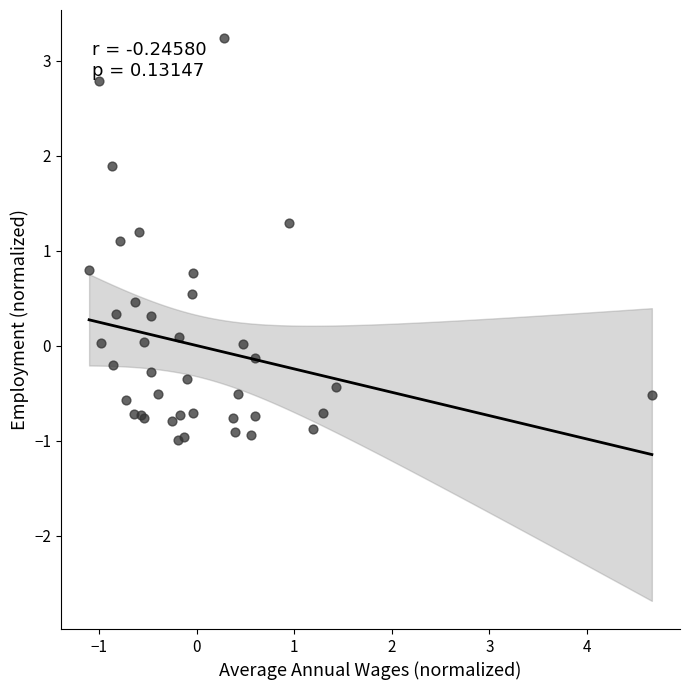

What Y value in the scatter plot is closest to 1?

1.1